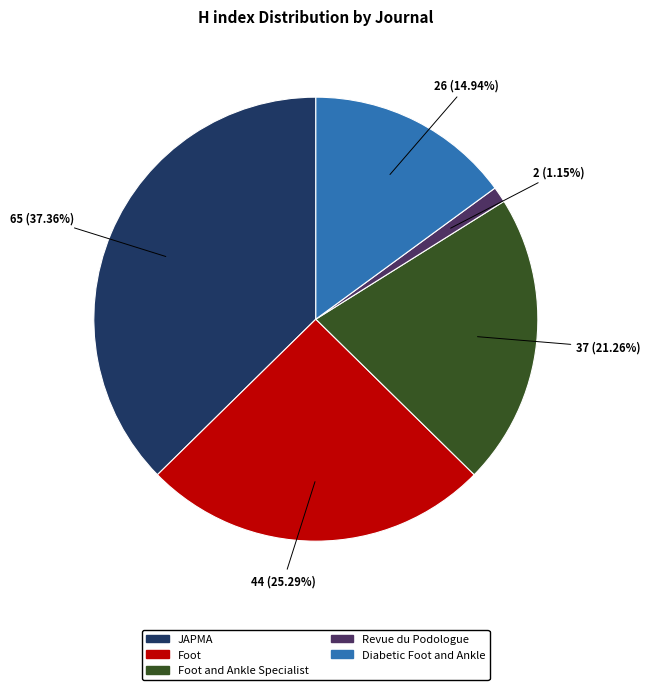

Is it true that Diabetic Foot and Ankle is 26% of the pie?

False